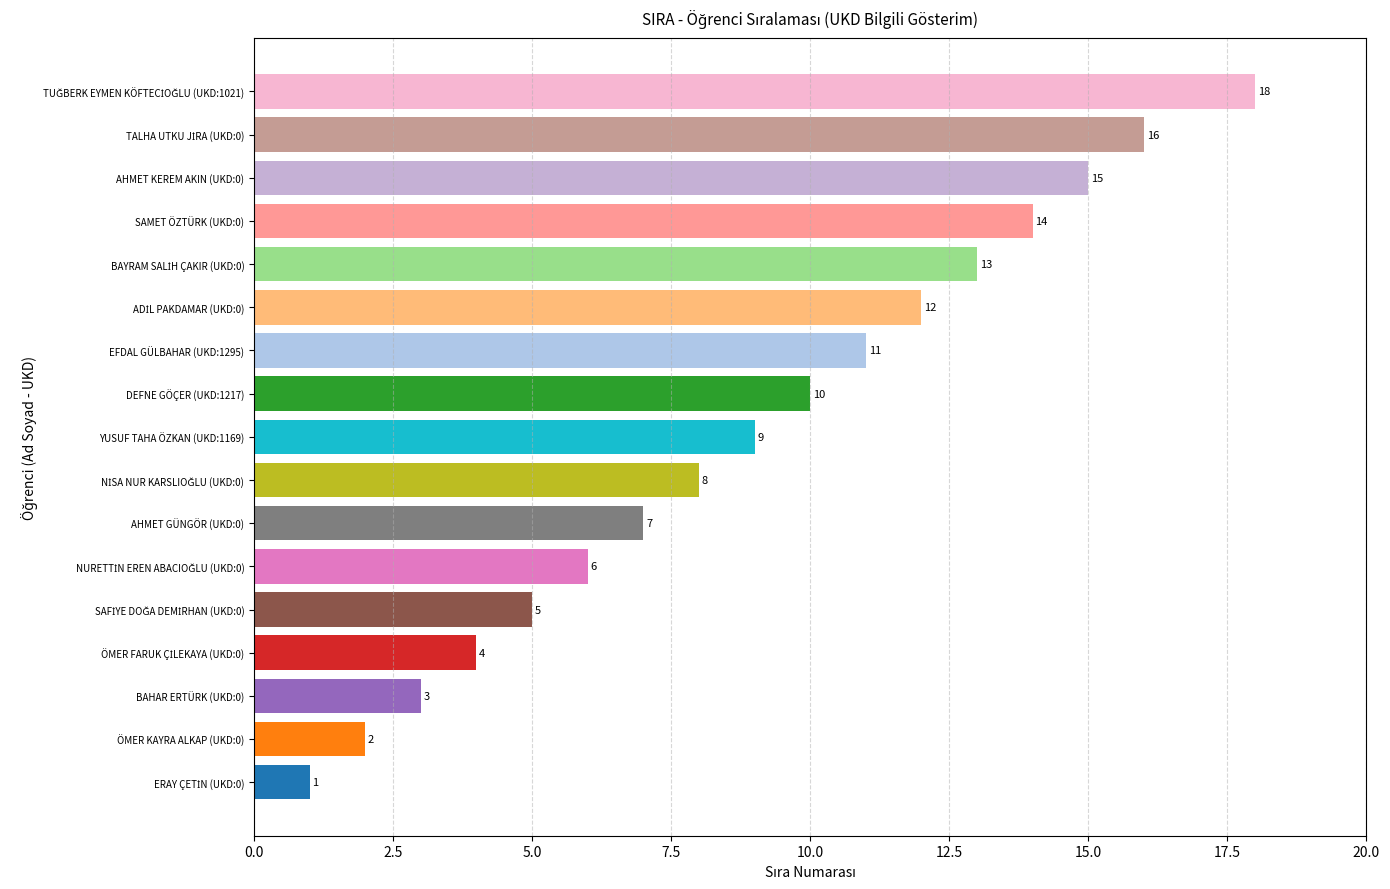

Reading right to left, extract all data points from this chart.

TUĞBERK EYMEN KÖFTECİOĞLU (UKD:1021)=18	TALHA UTKU JİRA (UKD:0)=16	AHMET KEREM AKIN (UKD:0)=15	SAMET ÖZTÜRK (UKD:0)=14	BAYRAM SALİH ÇAKIR (UKD:0)=13	ADİL PAKDAMAR (UKD:0)=12	EFDAL GÜLBAHAR (UKD:1295)=11	DEFNE GÖÇER (UKD:1217)=10	YUSUF TAHA ÖZKAN (UKD:1169)=9	NİSA NUR KARSLIOĞLU (UKD:0)=8	AHMET GÜNGÖR (UKD:0)=7	NURETTİN EREN ABACIOĞLU (UKD:0)=6	SAFİYE DOĞA DEMİRHAN (UKD:0)=5	ÖMER FARUK ÇİLEKAYA (UKD:0)=4	BAHAR ERTÜRK (UKD:0)=3	ÖMER KAYRA ALKAP (UKD:0)=2	ERAY ÇETİN (UKD:0)=1